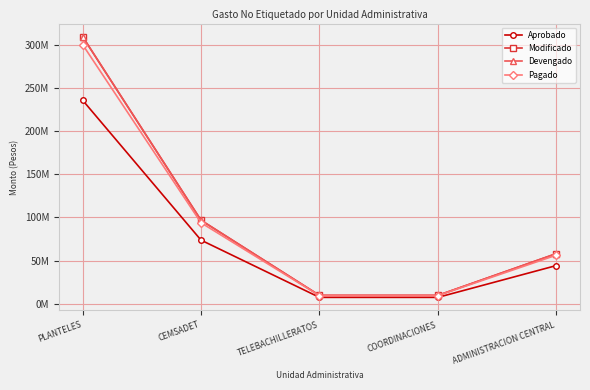

What is the difference between the highest and lowest values at PLANTELES?

73593768